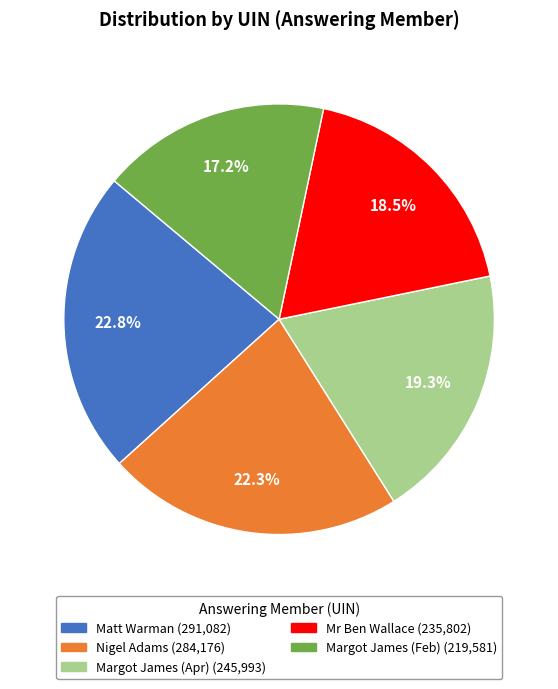

Is there any slice that represents more than half of the pie?

No